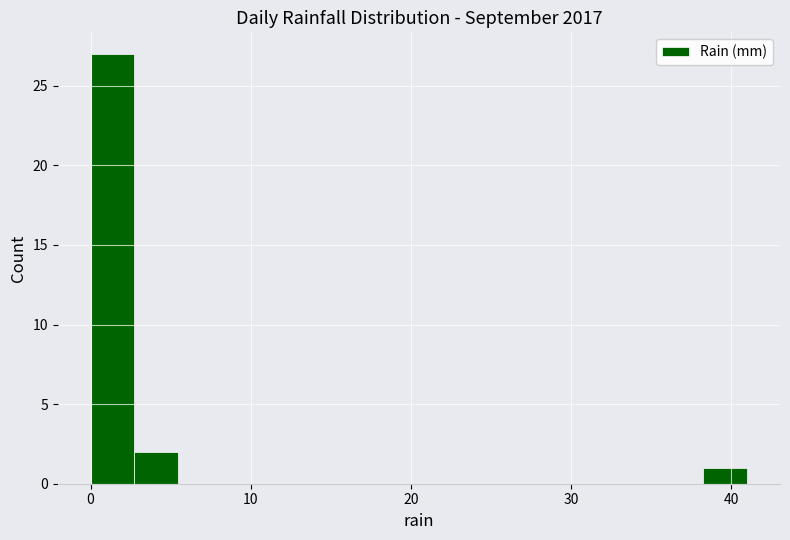

Around what value on the x-axis is the tallest bar? Give the approximate position of its centre, as read against the axis.

1